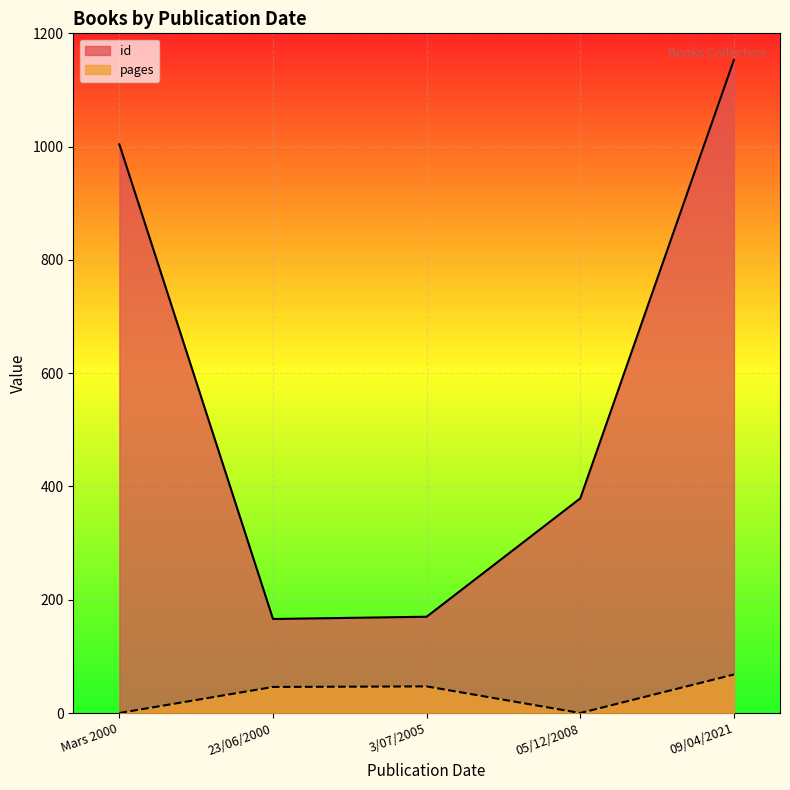

Which series has the widest spread of values?

id